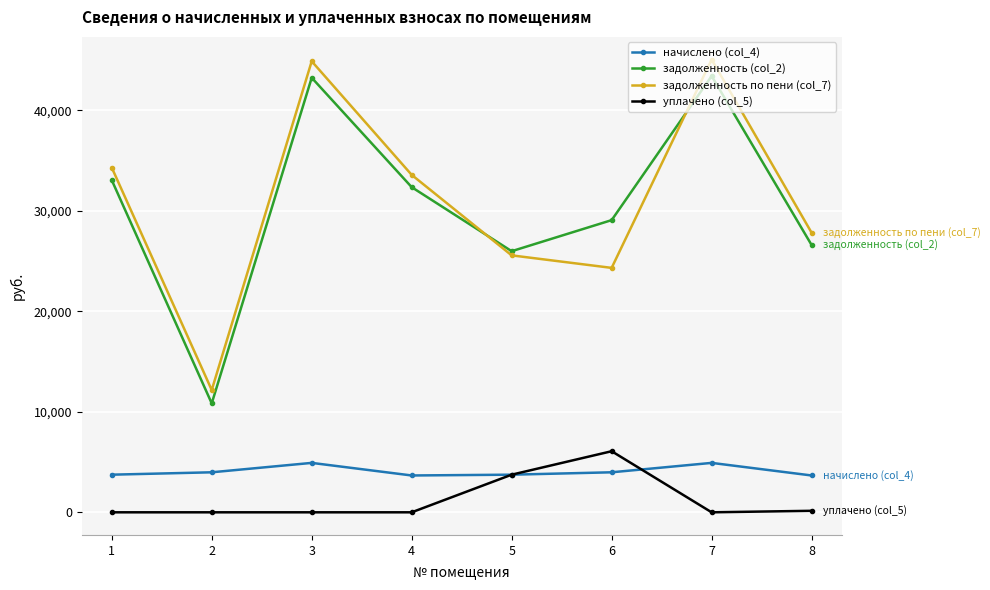

What value does the начислено (col_4) series have at 6?

3981.6